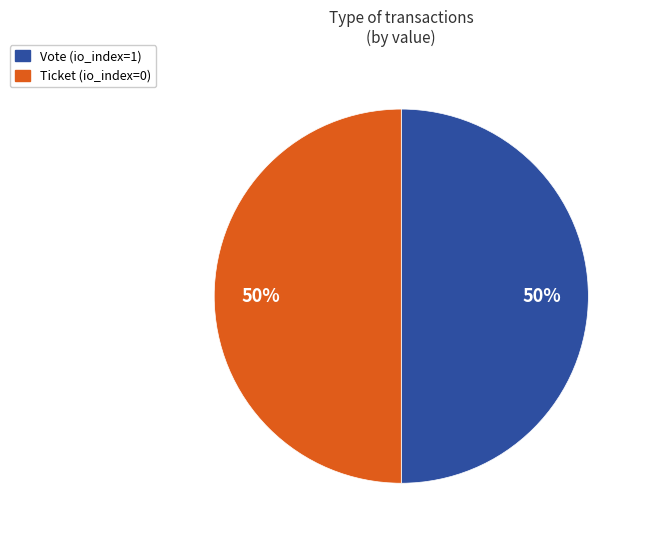

Approximately how many times larger is the value at Vote compared to Ticket?

1.0